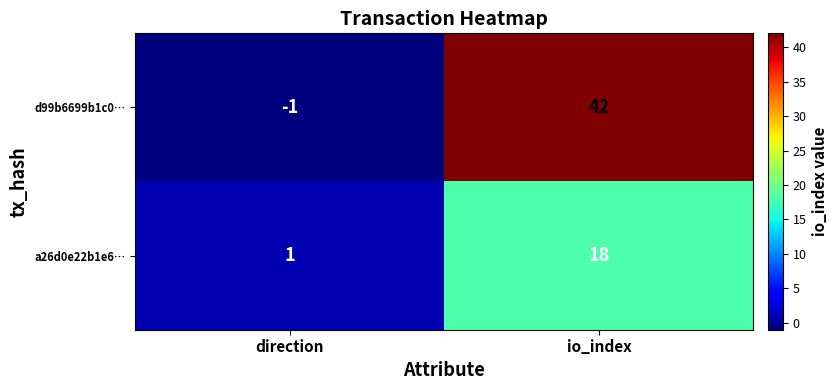

What is the spread (max minus min) of values at direction?

2